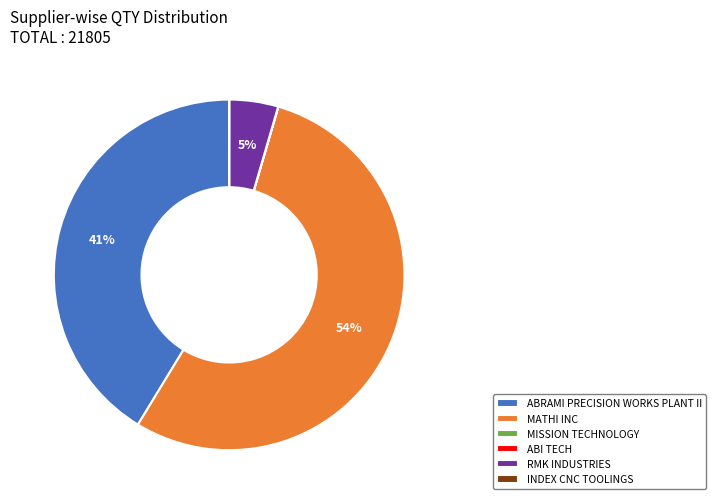

To the nearest percent, what is the combined percentage of MATHI INC and RMK INDUSTRIES?

59%